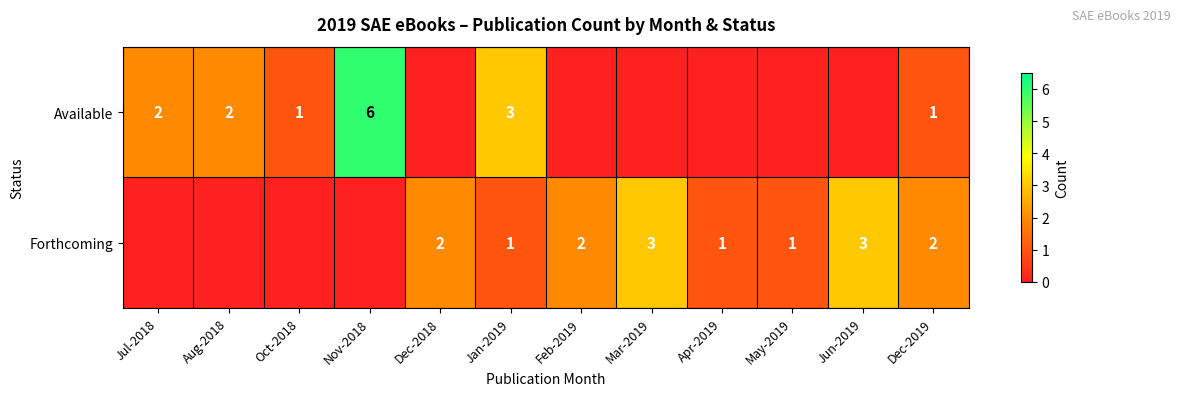

Is it true that Forthcoming equals 1 at Jan-2019?

True